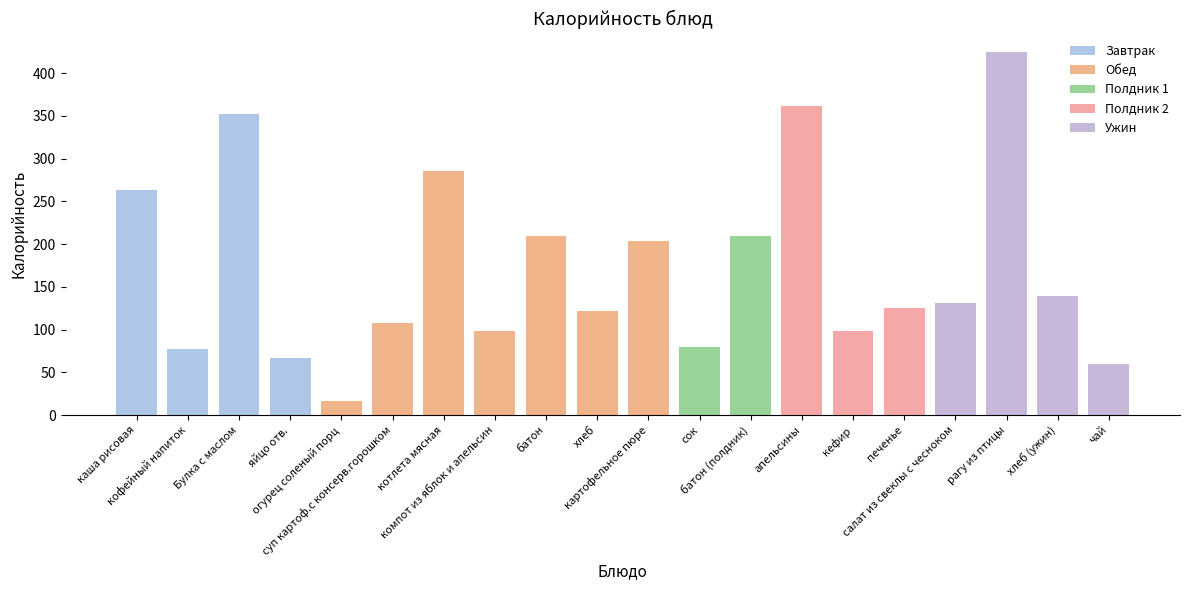

What is the value of the 4th bar from the left?

67.0